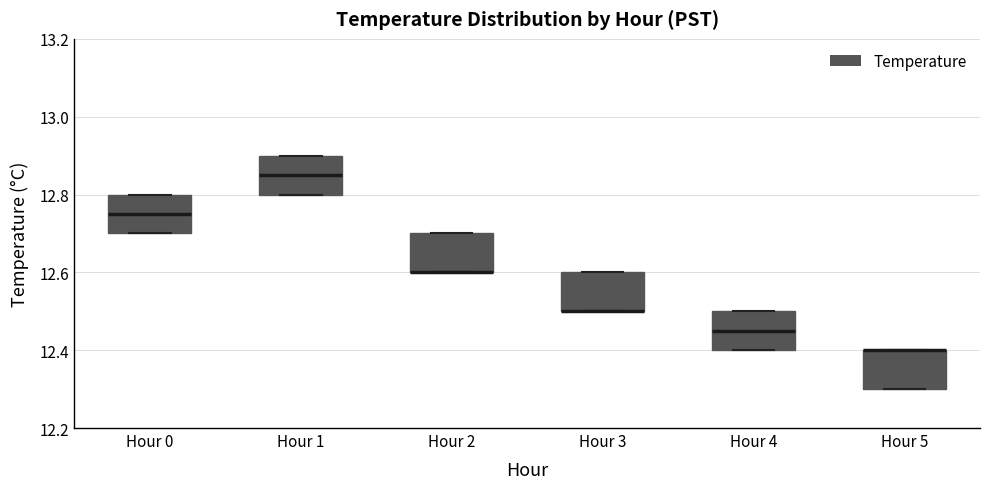

Reading left to right, transcribe this box plot: for each box, give where its median line is, the range the box spans, and where its two whiskers end, as read against the y-axis. The values are not printed on the chart, so give them approximately, as read against the axis.

Hour 0: median 12.76, box 12.70 to 12.80, whiskers 12.70 to 12.80
Hour 1: median 12.86, box 12.80 to 12.90, whiskers 12.80 to 12.90
Hour 2: median 12.60 (drawn on the box's lower edge), box 12.60 to 12.70, whiskers 12.60 to 12.70
Hour 3: median 12.50 (drawn on the box's lower edge), box 12.50 to 12.60, whiskers 12.50 to 12.60
Hour 4: median 12.46, box 12.40 to 12.50, whiskers 12.40 to 12.50
Hour 5: median 12.40 (drawn on the box's upper edge), box 12.30 to 12.40, whiskers 12.30 to 12.40